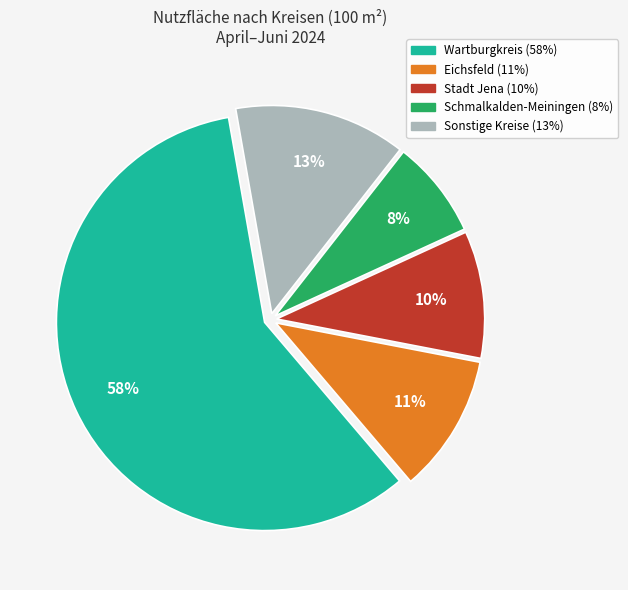

Does any single category account for the majority?

Yes